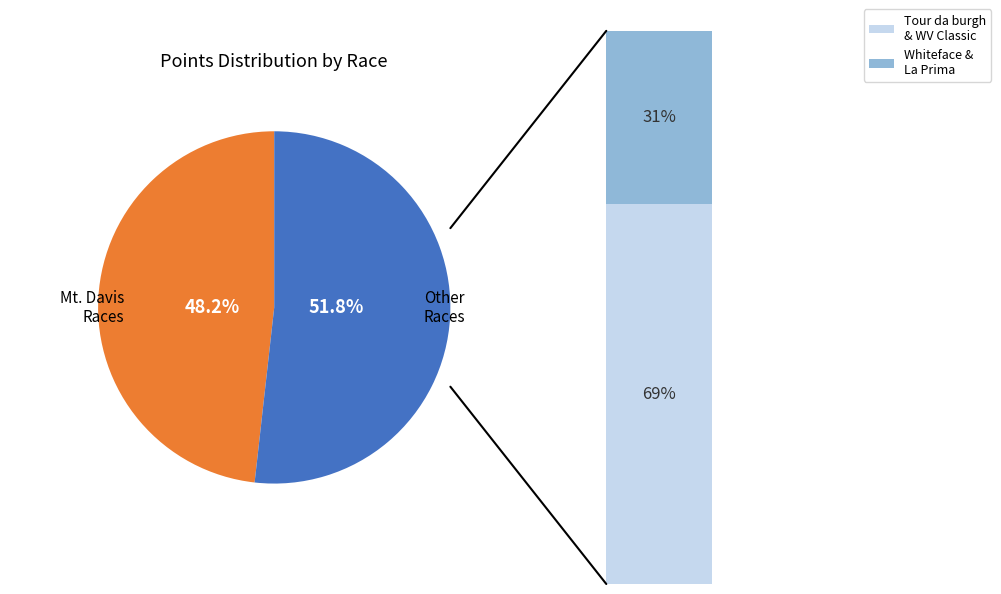

Do Mt. Davis Challenge 2022 and Mt. Davis Challenge 2023 together represent more than half of the pie?

No